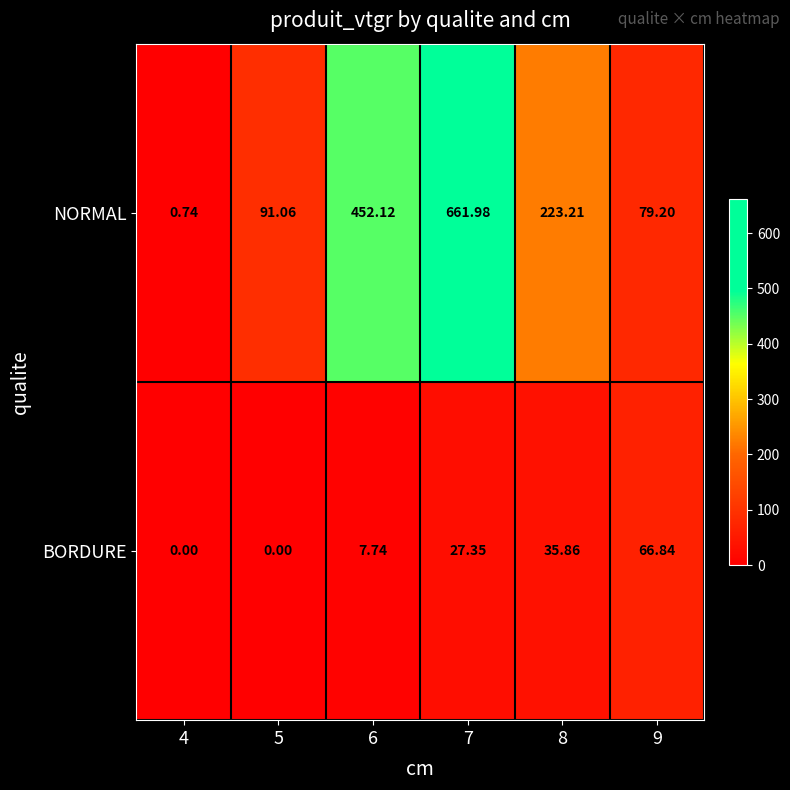

Rank the series by their average value, from lowest to highest.

BORDURE, NORMAL